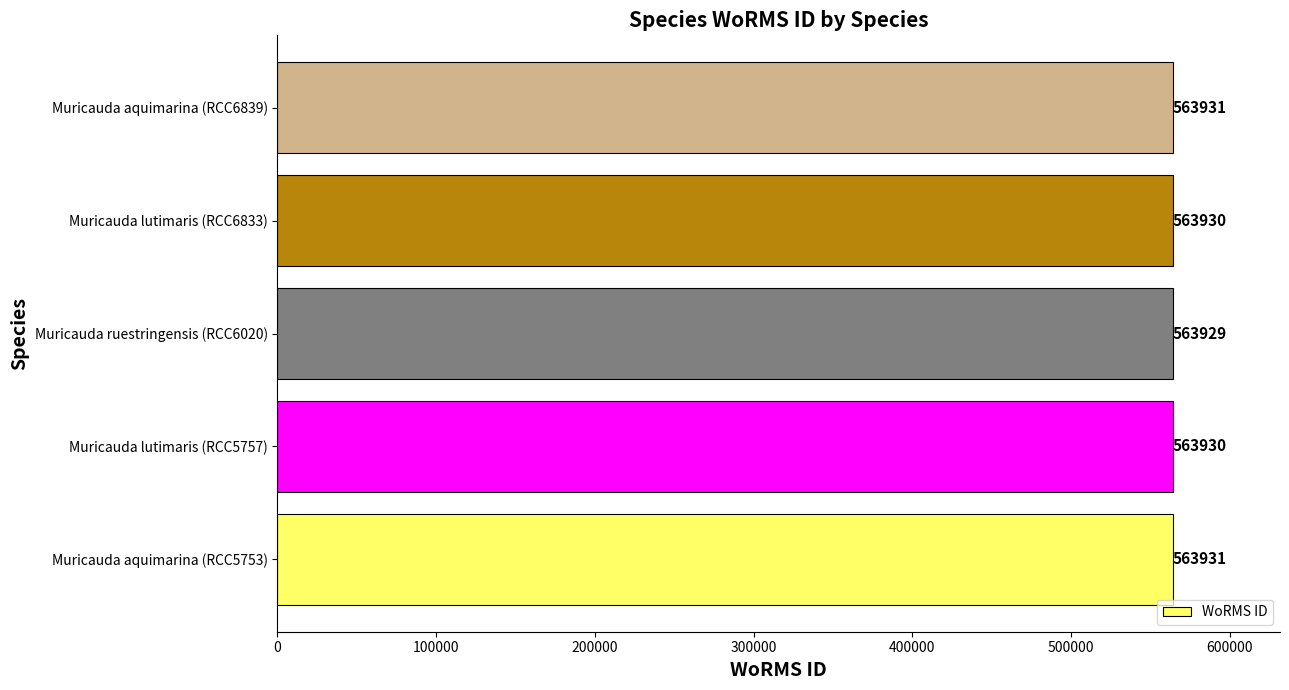

The value at Muricauda lutimaris (RCC5757) is 563930. True or false?

True